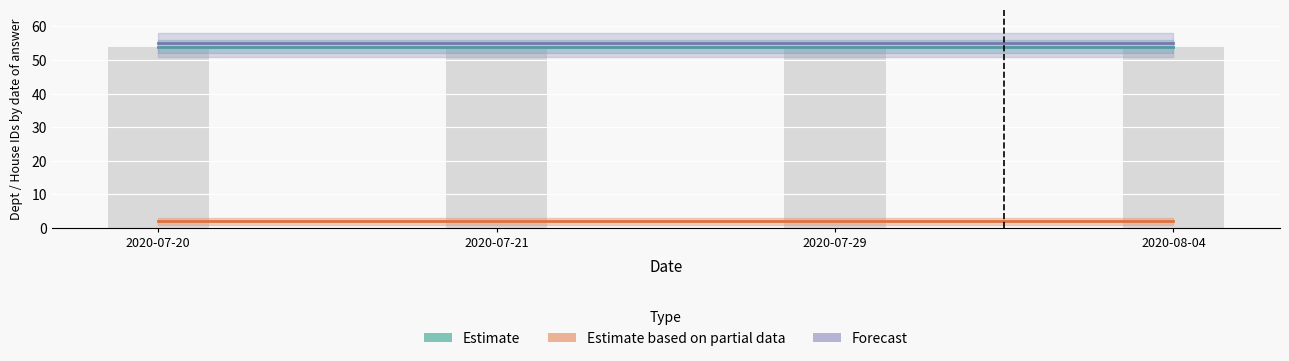

Reading left to right, transcribe all the data shown in this chart.

Estimate: 54	54	54	54
Estimate based on partial data: 2	2	2	2
Forecast: 55	55	55	55